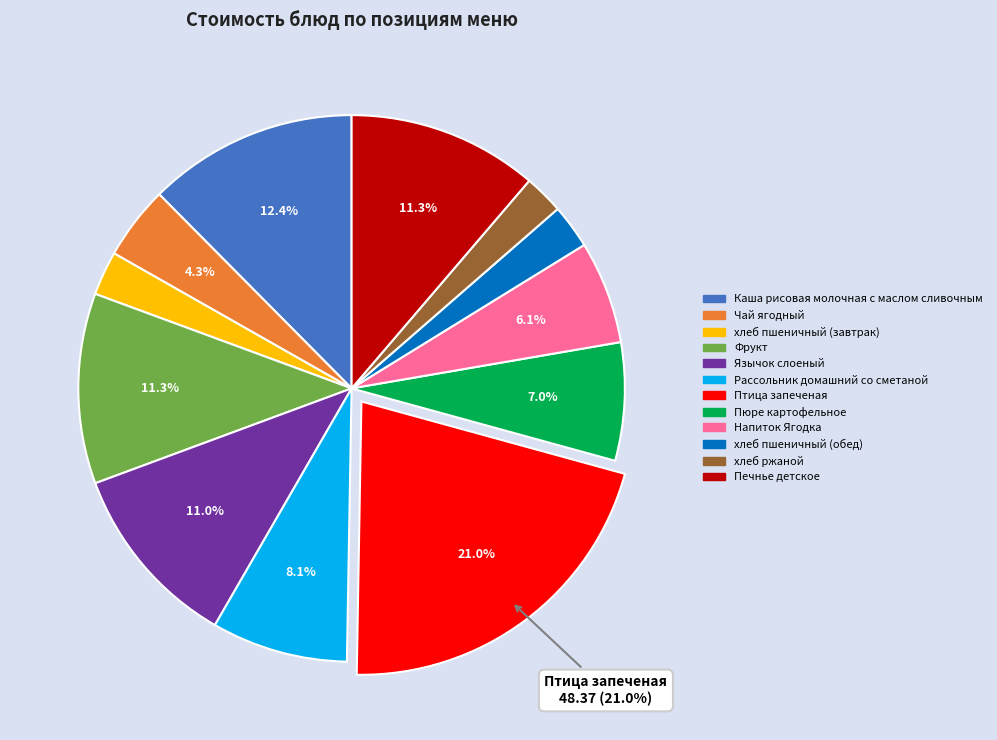

Does Птица запеченая account for over 50% of the chart?

No